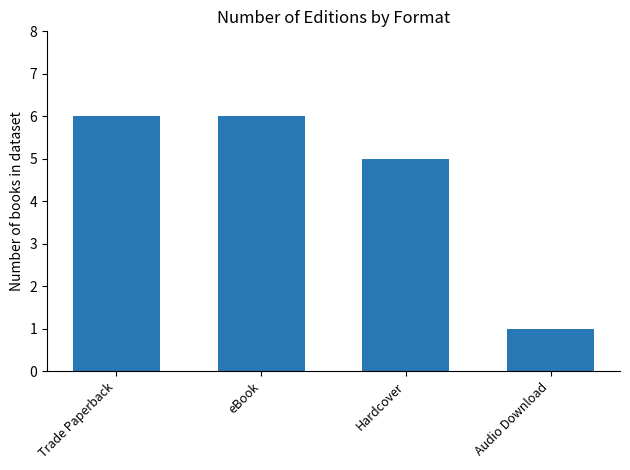

How many distinct data groups are displayed?

1